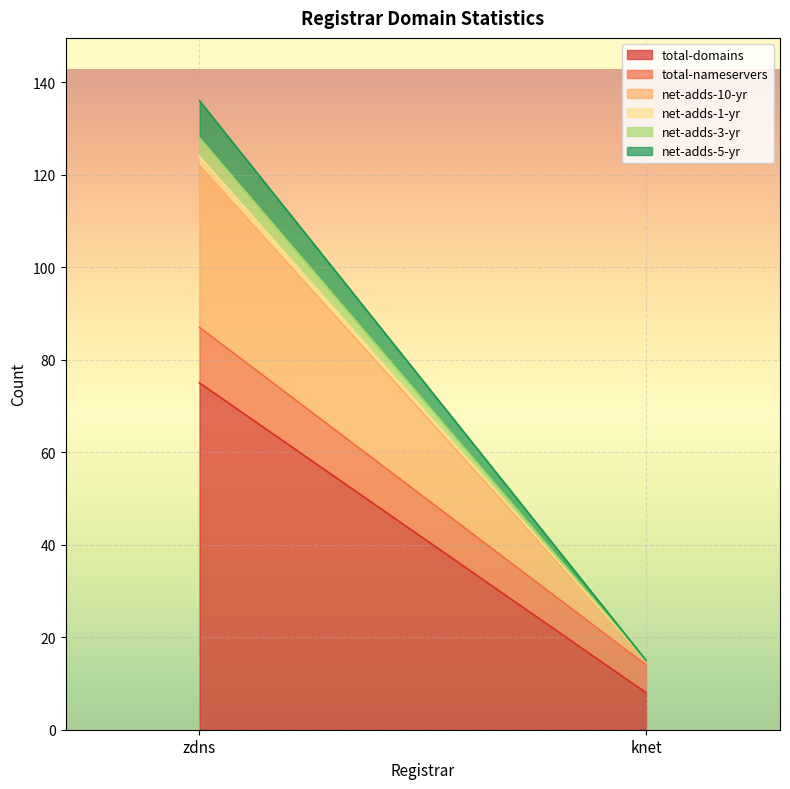

What is the lowest value of the total-domains series?

8